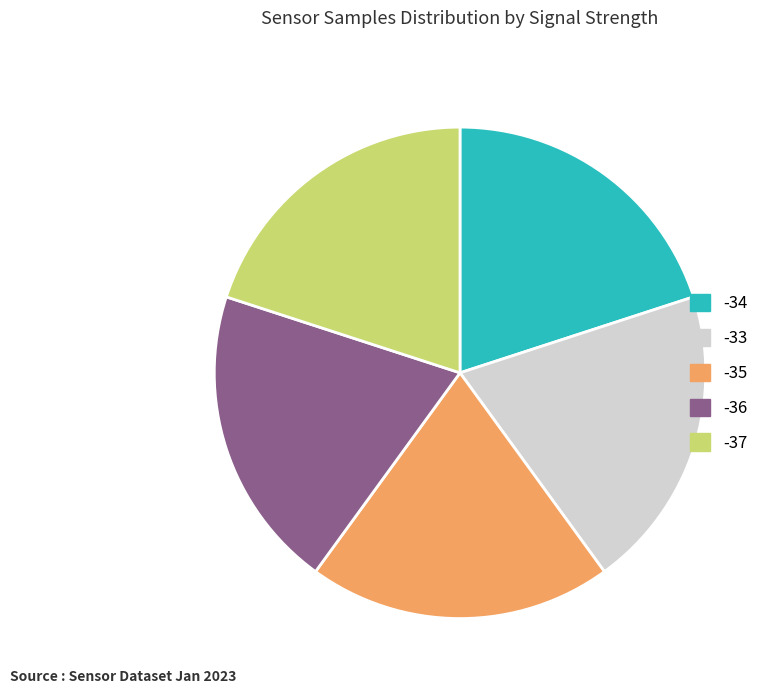

Approximately how many times larger is the value at -33 compared to -34?

1.0